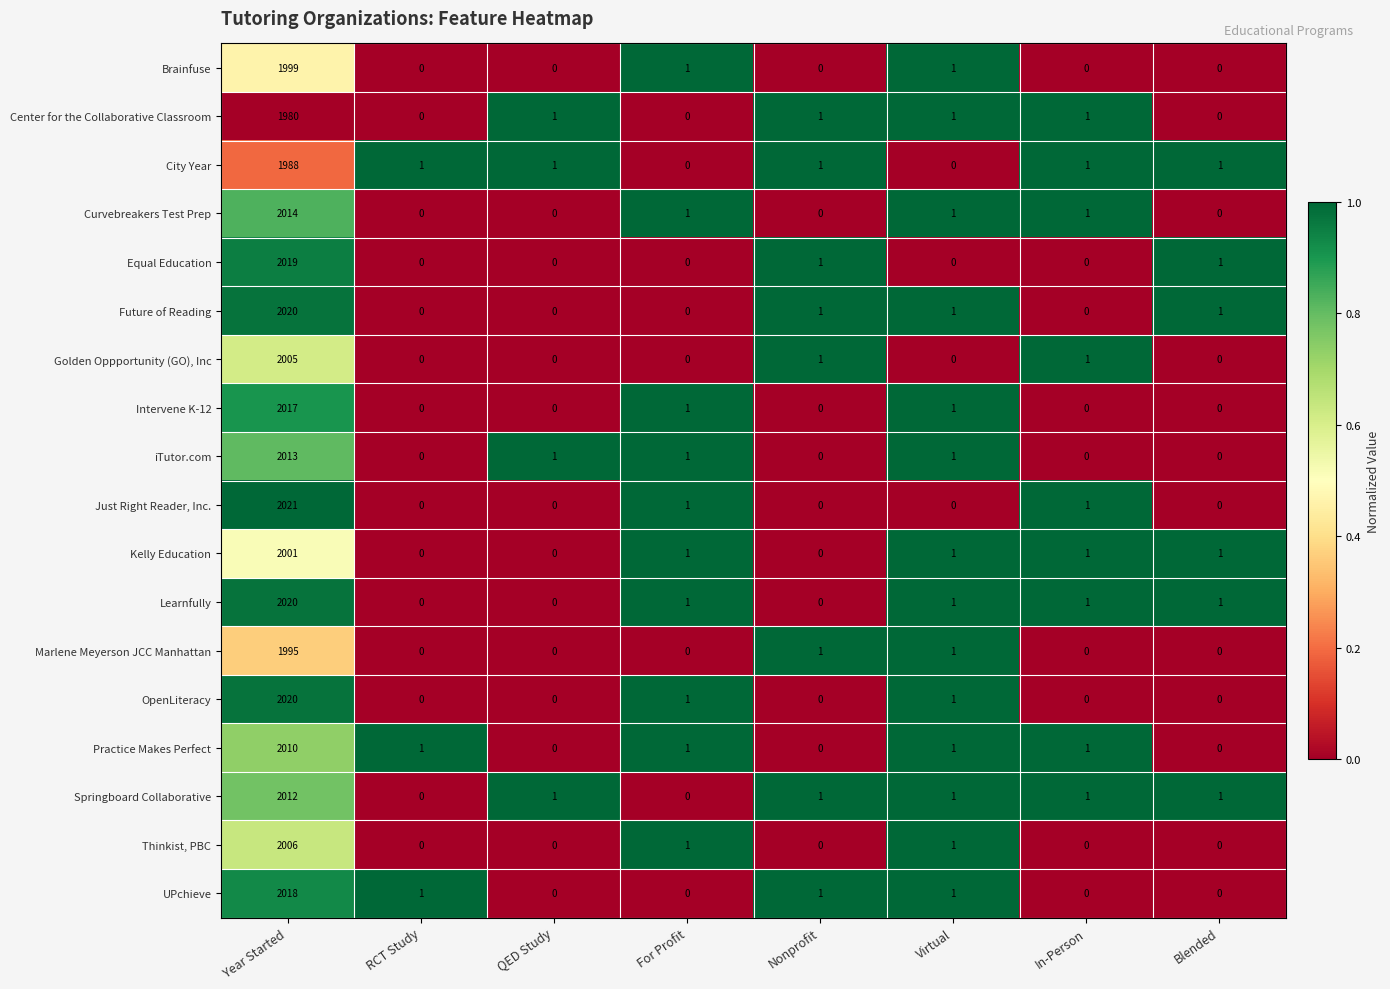

How many values in the City Year series are below 1?

2